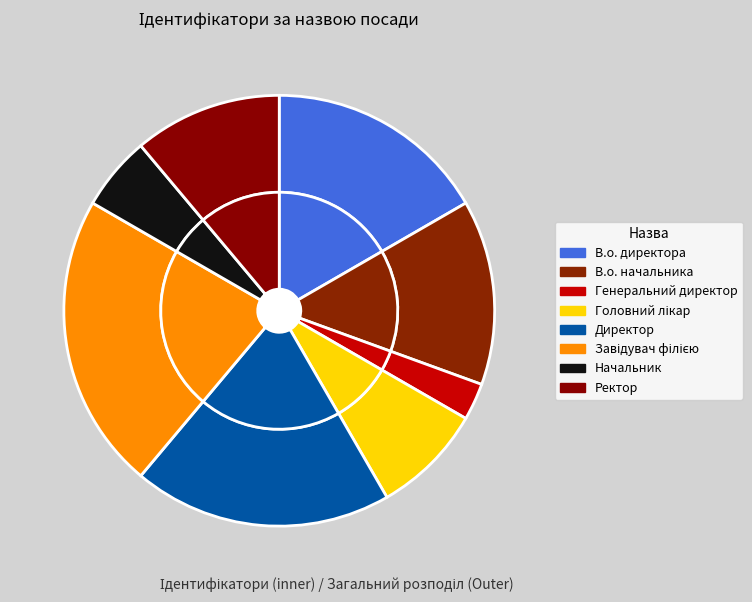

Does Директор account for over 50% of the chart?

No